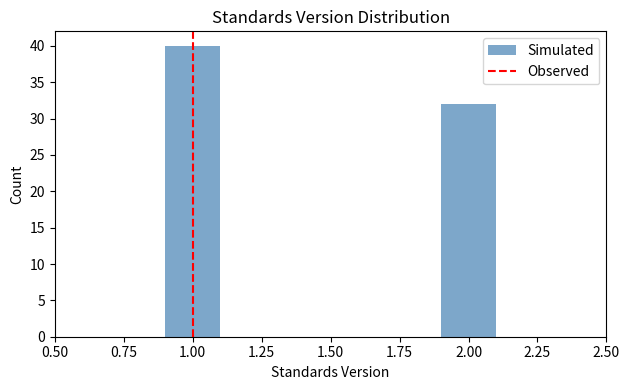

Reading left to right, transcribe this chart: for each bar, give the range it covers on the x-axis and its height. The values are not printed on the chart, so give them approximately, as read against the axis.

0.5 to 0.7: 0
0.7 to 0.9: 0
0.9 to 1.1: 40
1.1 to 1.3: 0
1.3 to 1.5: 0
1.5 to 1.7: 0
1.7 to 1.9: 0
1.9 to 2.1: 32
2.1 to 2.3: 0
2.3 to 2.5: 0